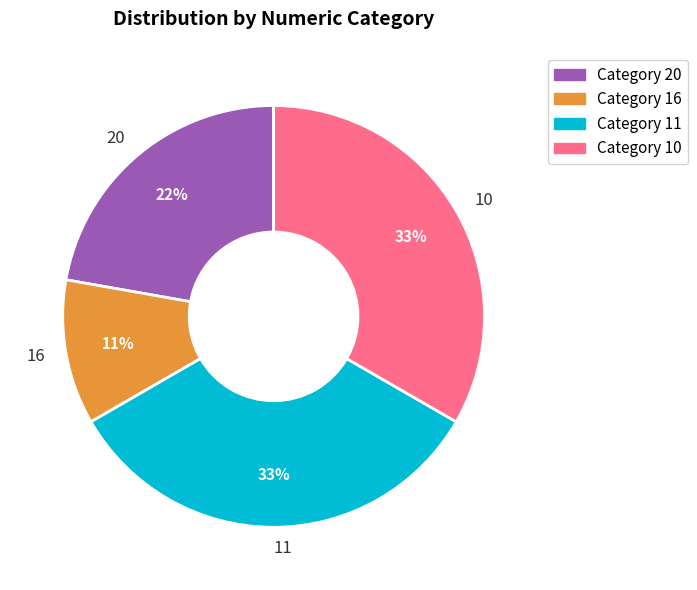

To the nearest percent, what is the difference between the largest and smallest slice percentages?

22%